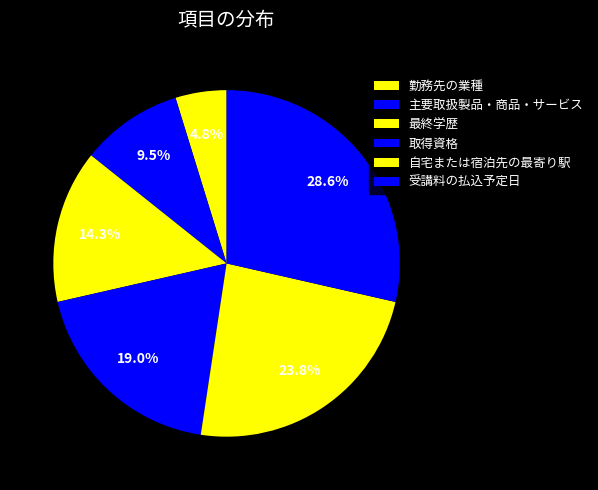

Is there a majority slice in this chart?

No